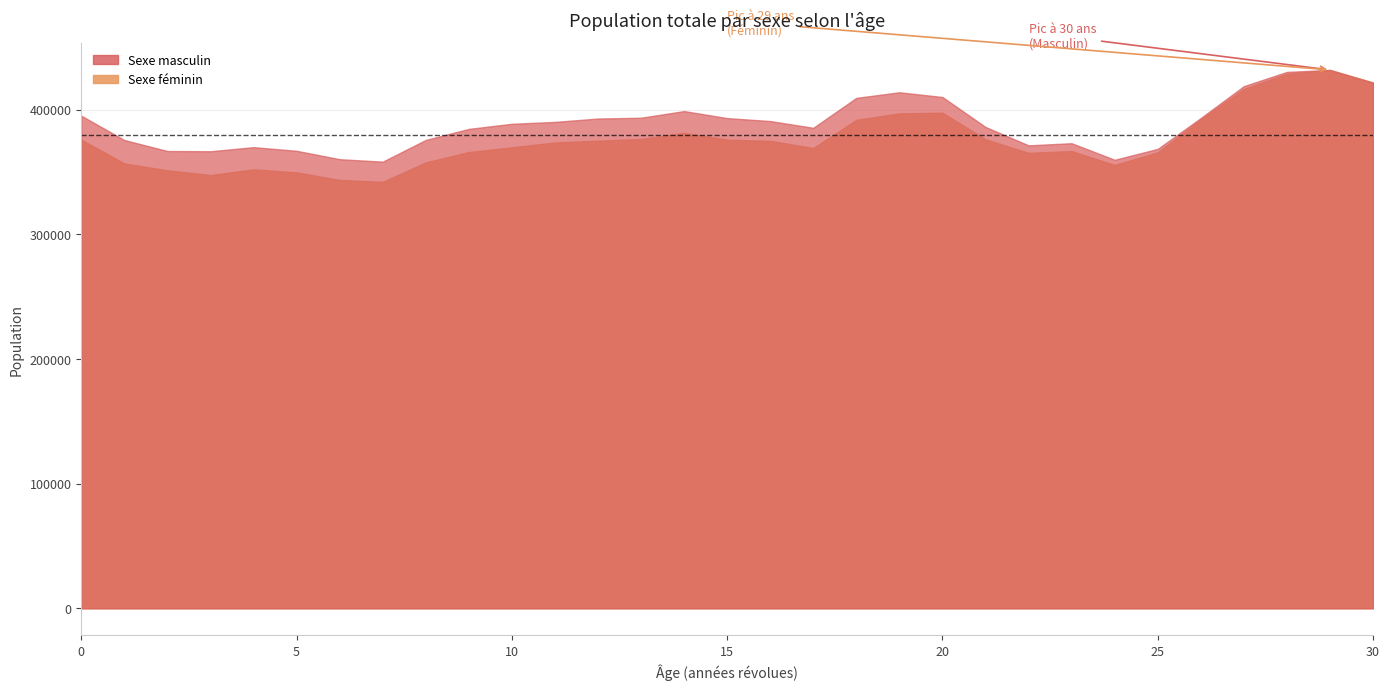

Reading left to right, what are all the values shown in this chart?

Sexe masculin: 395087	375571	366779	366572	369861	366930	360210	358217	375629	384506	388599	390112	392815	393464	398790	393168	390788	385373	409378	413880	410078	386068	371305	373017	359729	368484	393255	418791	430210	431785	421535
Sexe féminin: 375915	356799	351309	347492	352058	349660	343588	342022	357630	365934	369724	373592	375083	376420	381299	375898	374942	369194	391782	396934	397504	376184	365268	366713	355599	365731	392110	416602	428724	431812	421815